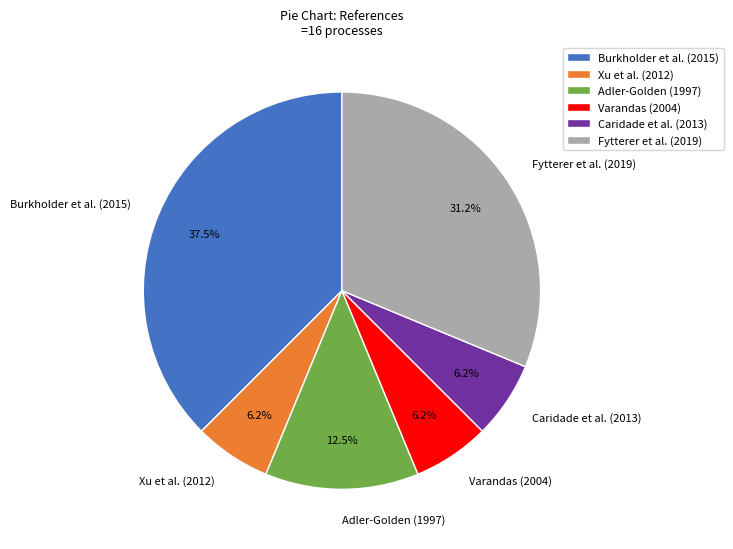

Is there a majority slice in this chart?

No